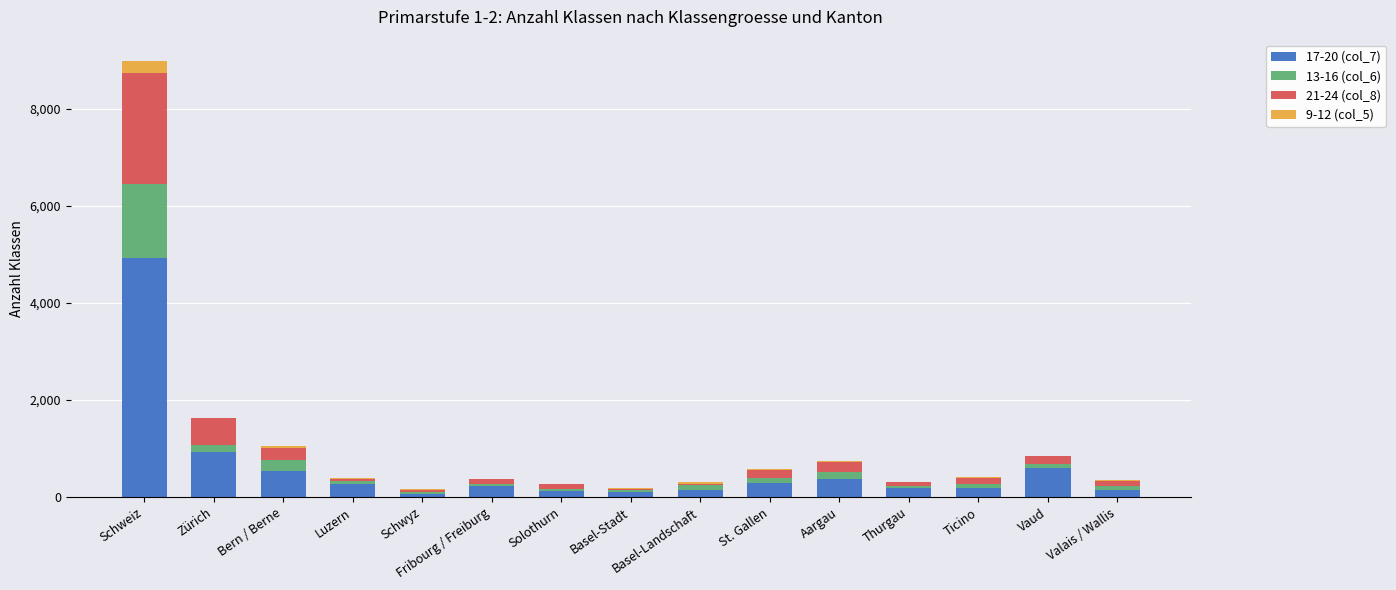

At which category is the sum across all series the highest?

Schweiz